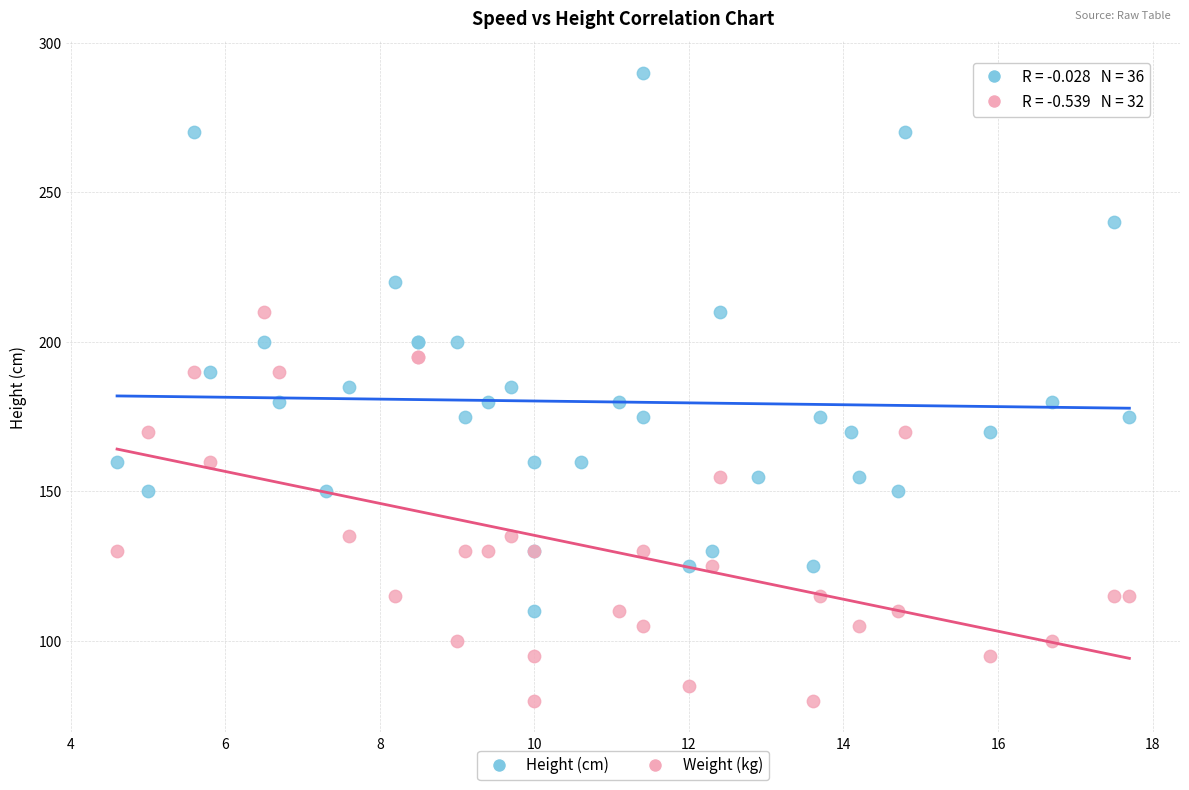

Which series contains the lowest Y value?

Weight (kg)